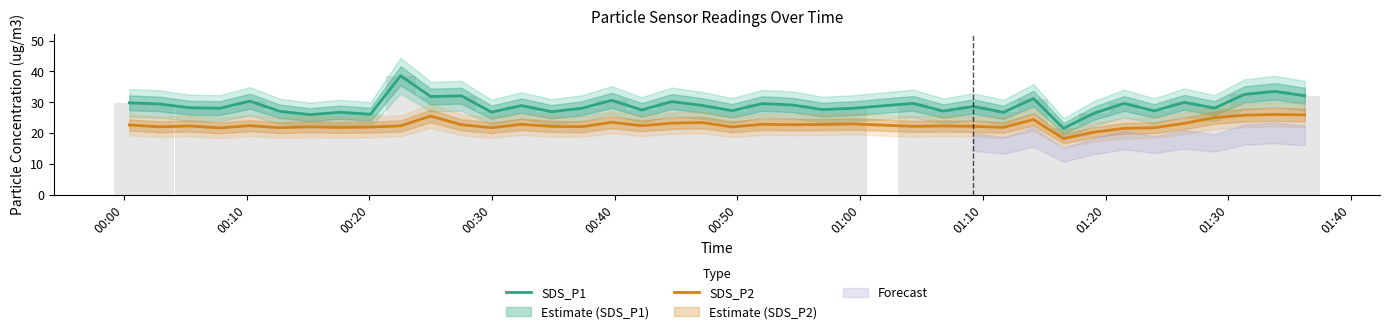

What is the label of the 29th bar from the right?

01:40